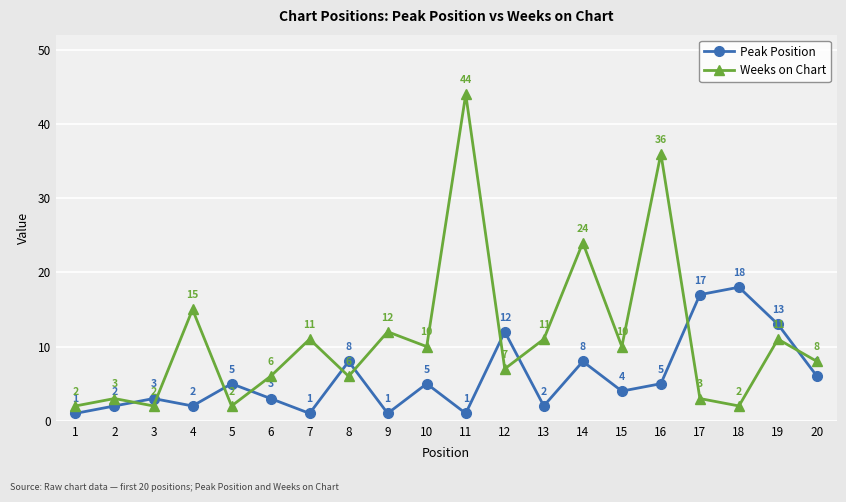

Which series has the largest range (max minus min)?

Weeks on Chart